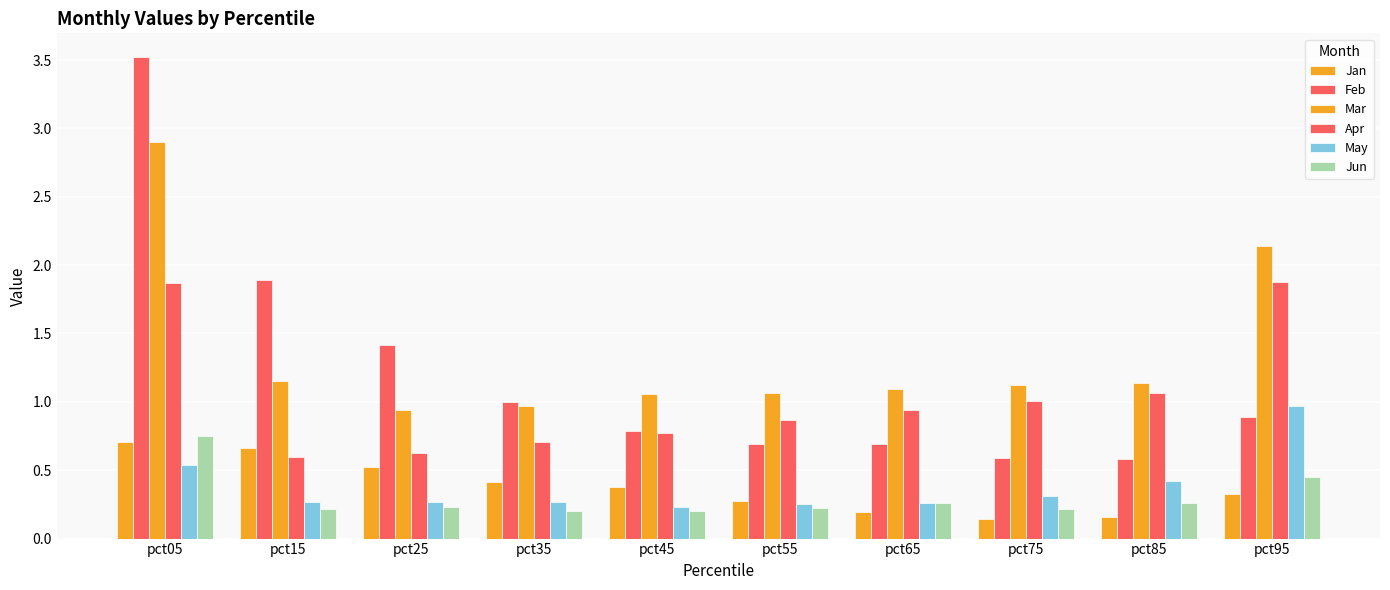

Are the bars horizontal?

No